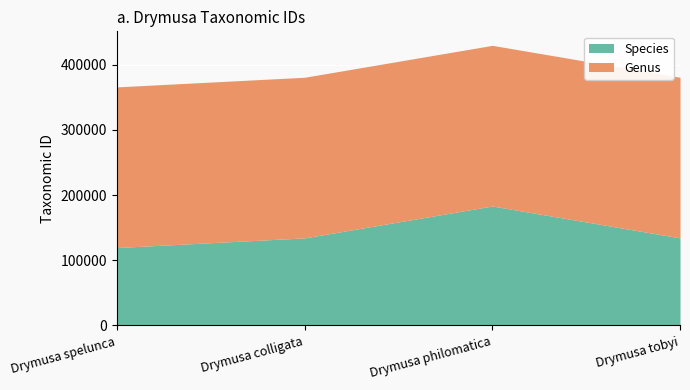

What is the label of the 1st point from the left?

Drymusa spelunca